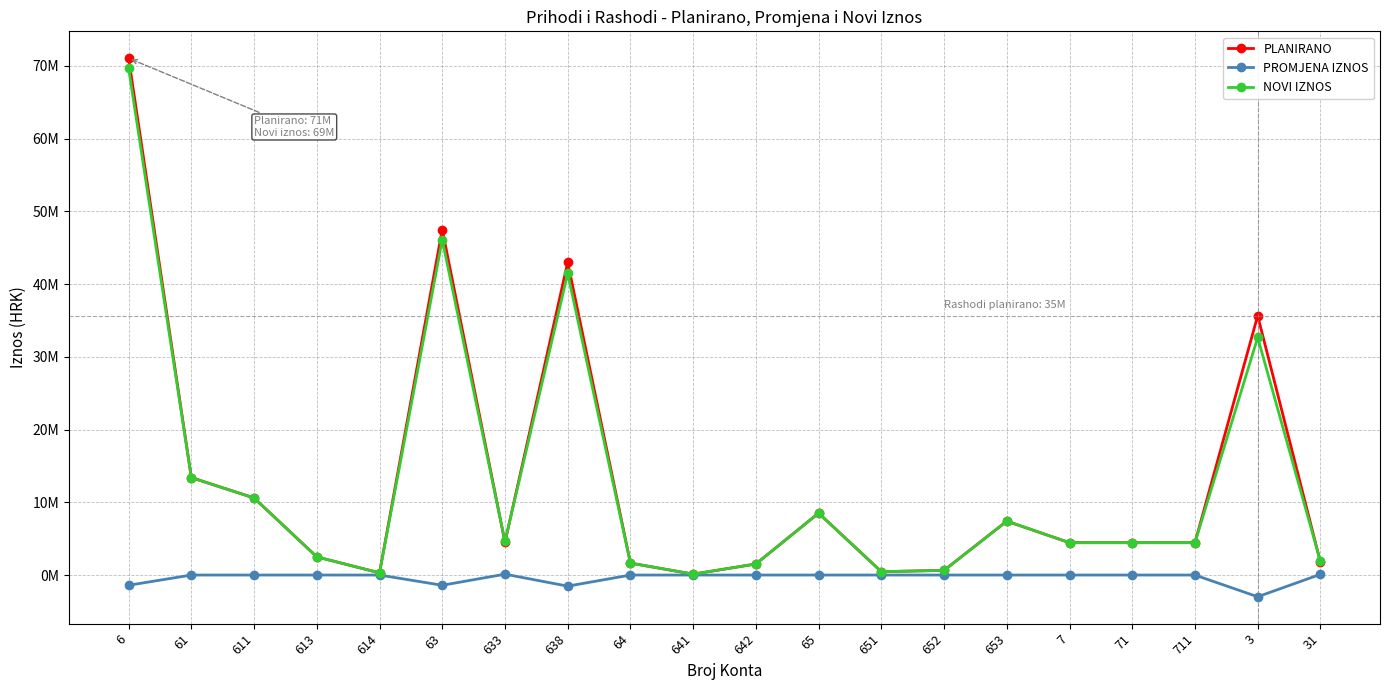

What is the value of the NOVI IZNOS point at the 10th from the left?

124000